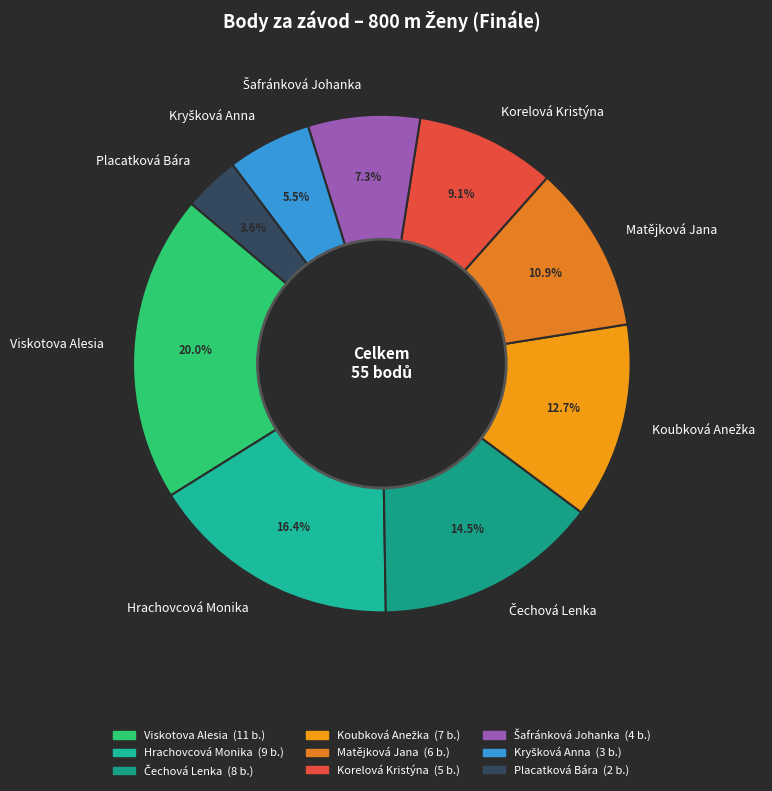

What is the largest slice in the pie chart?

Viskotova Alesia